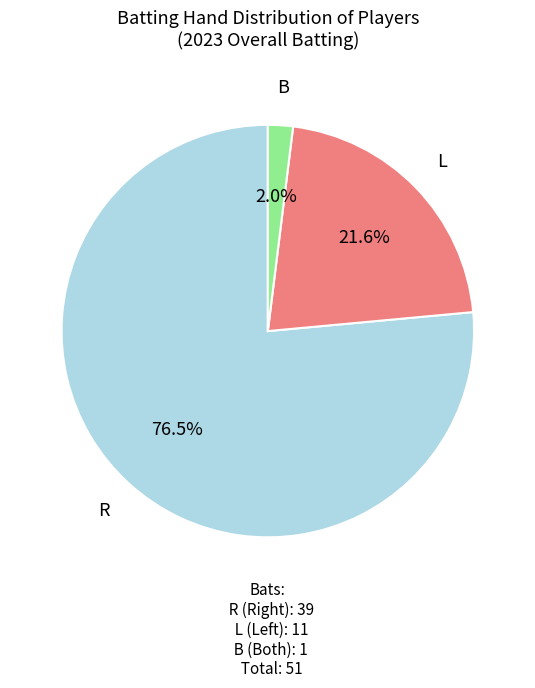

Rank the categories by value from lowest to highest.

B, L, R